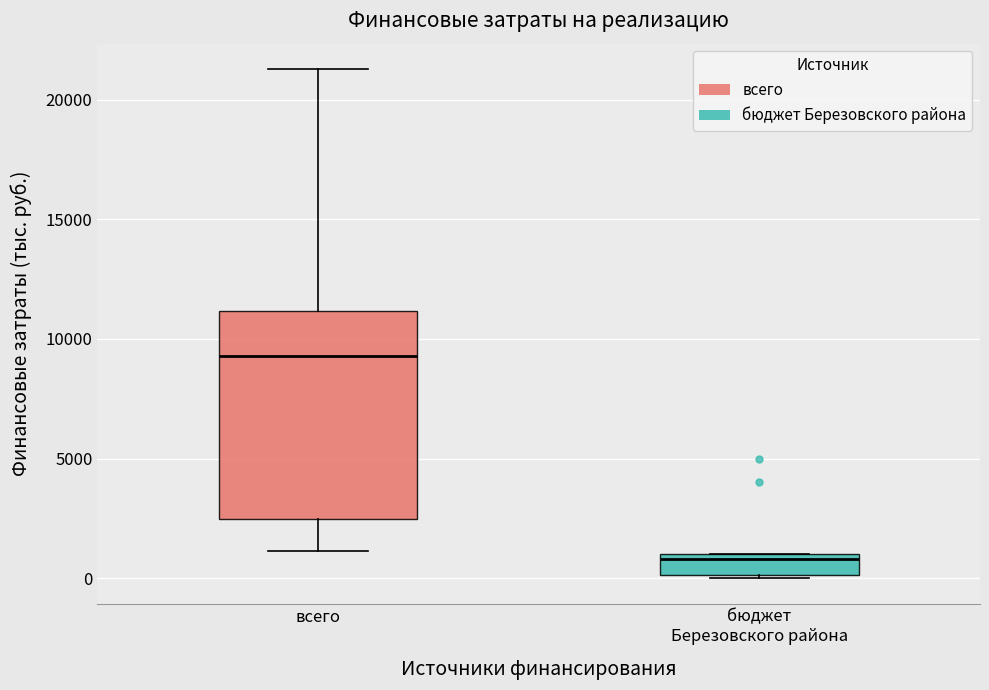

Where is the lower edge of the box for бюджет Березовского района on the y-axis? The values are not printed on the chart, so give them approximately, as read against the axis.

0